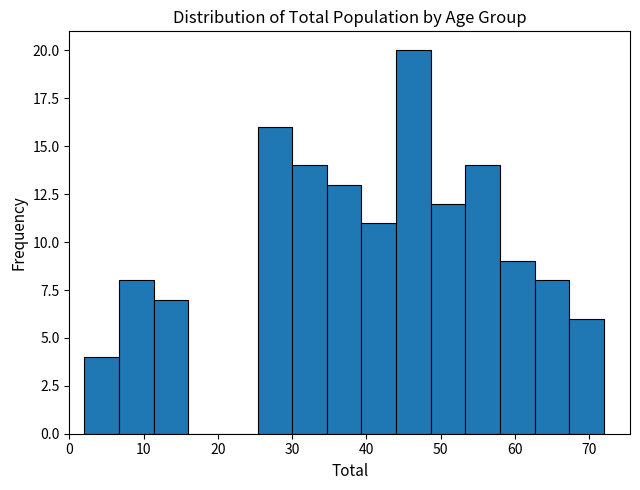

Over which range of the x-axis is the bar tallest?

44 to 49